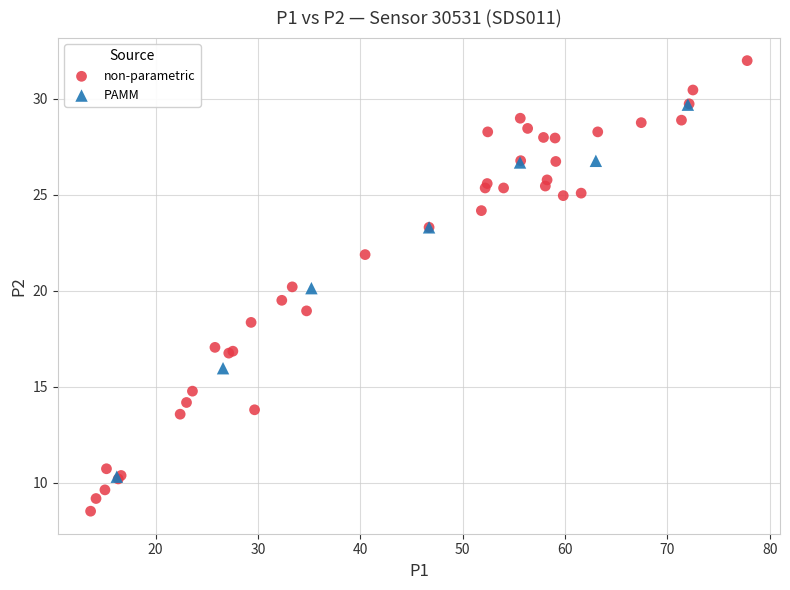

Which series has the widest spread of Y values?

non-parametric